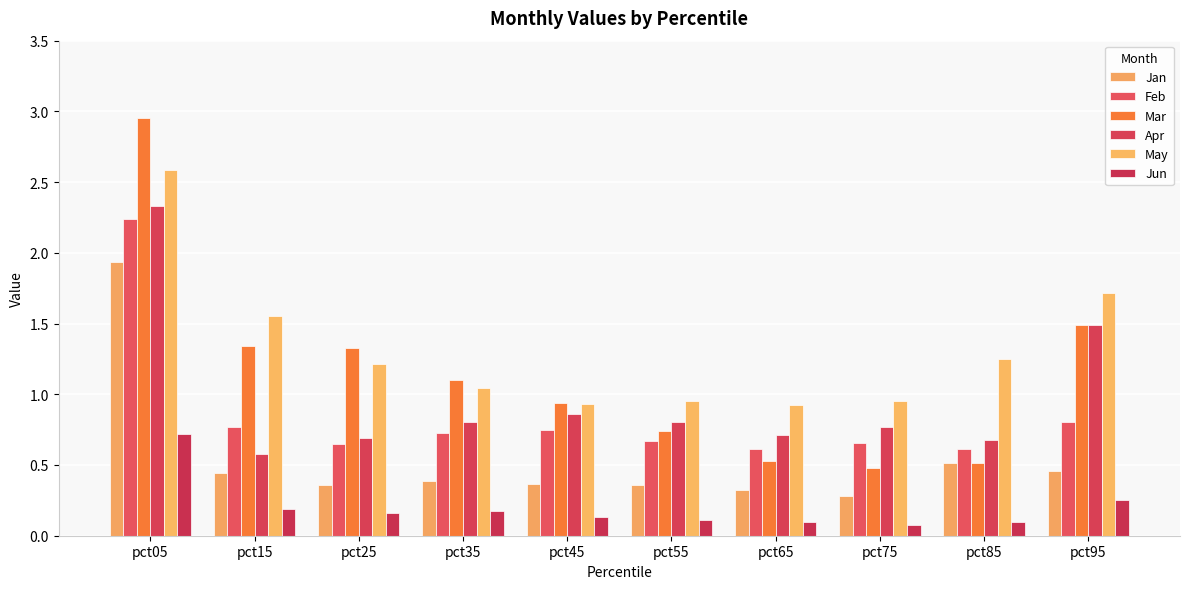

At which category does the chart reach its peak across all series?

pct05